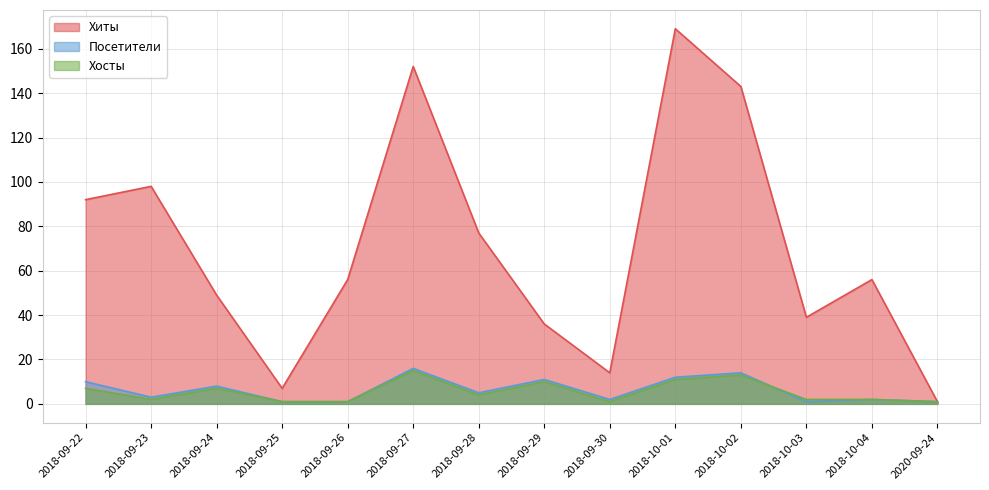

What position from the left is 2020-09-24?

14